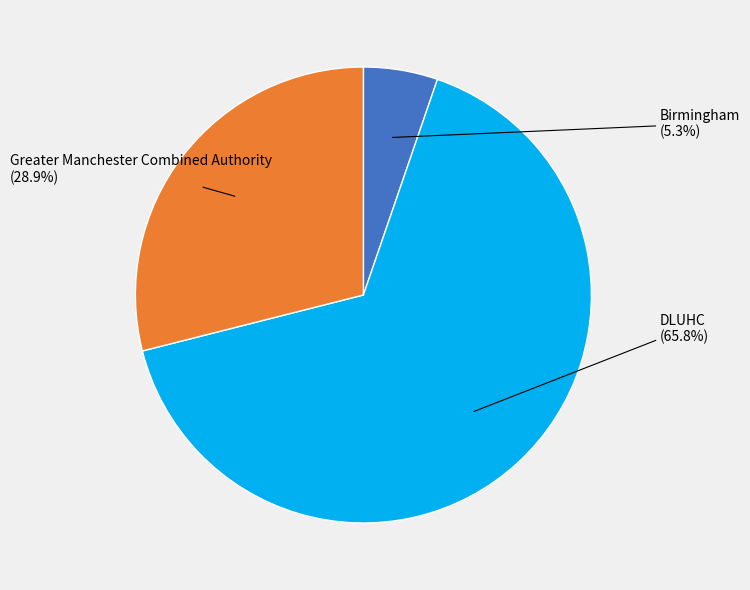

Is there a majority slice in this chart?

Yes